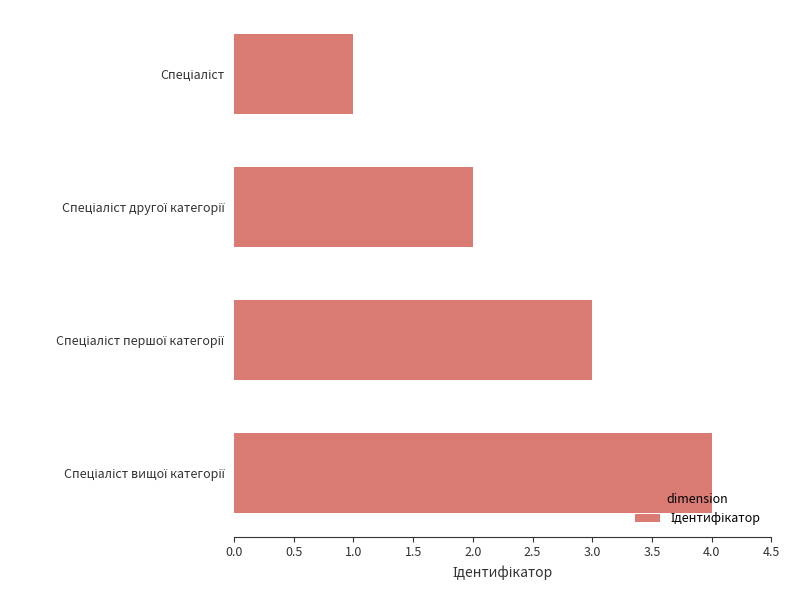

What is the difference between the maximum and minimum values?

3